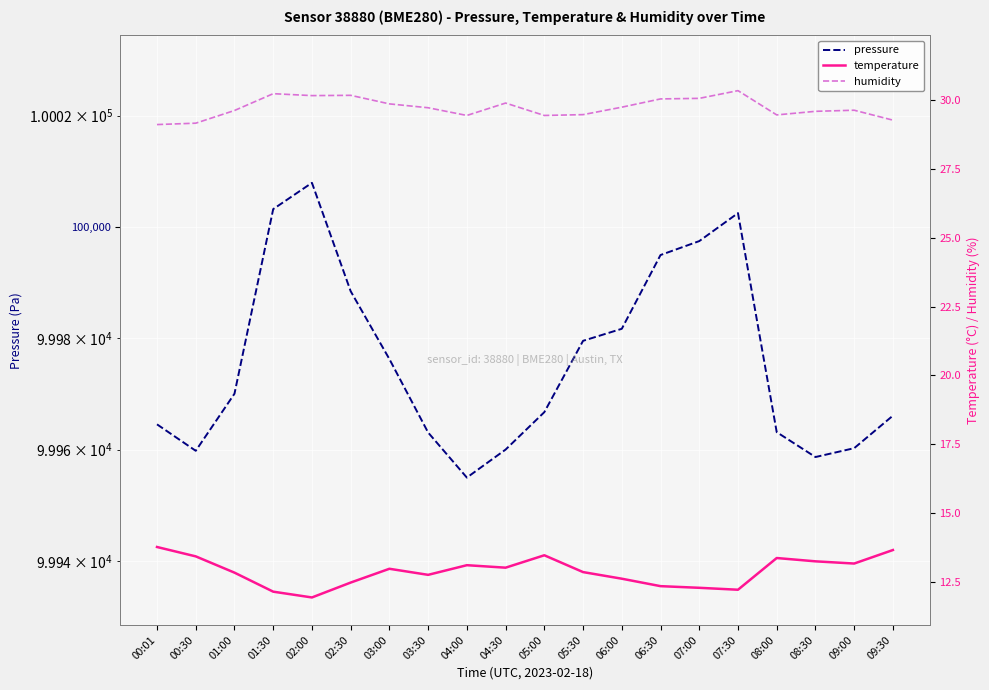

At which category is the sum across all series the highest?

02:00